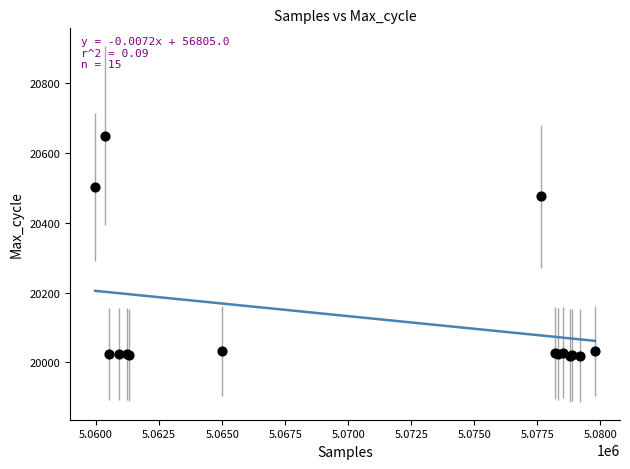

What Y value in the scatter plot is closest to 20335?

20477